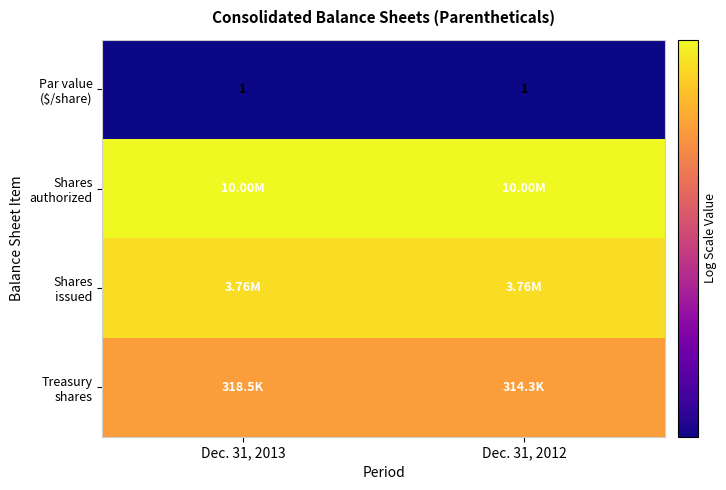

Which series has the largest total across all categories?

Shares authorized